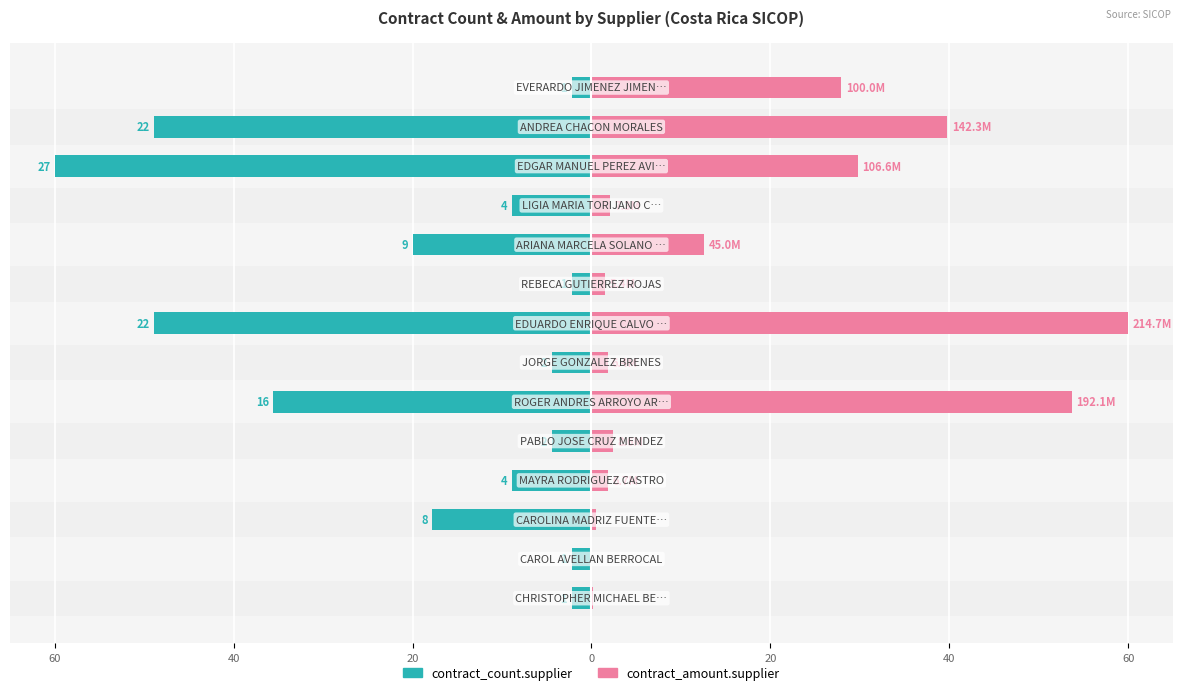

Rank the series at 13 from lowest to highest value.

contract_count.supplier, contract_amount.supplier